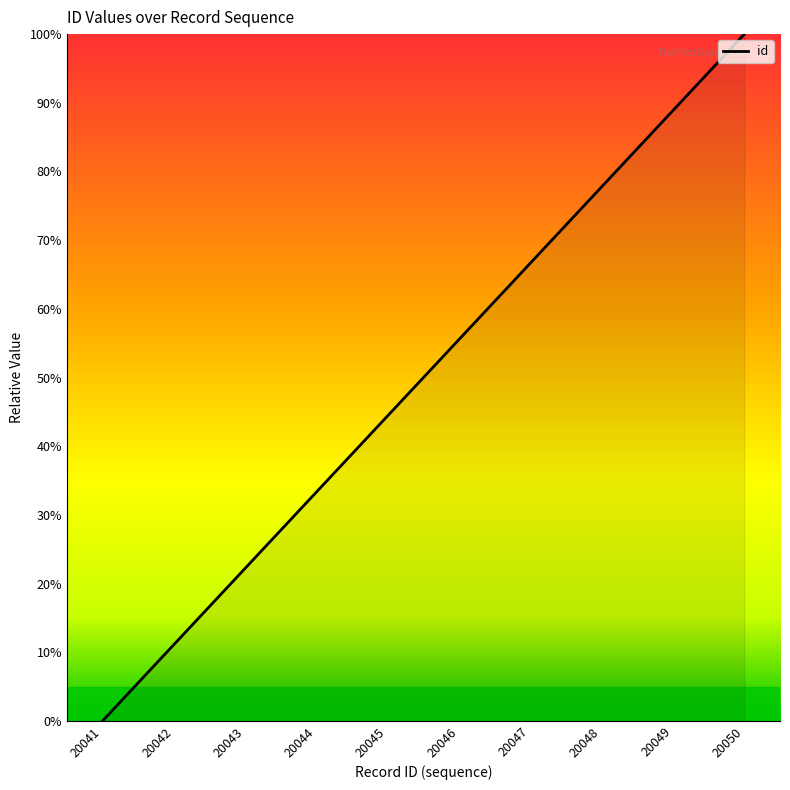

What is the change in value from 20041 to 20044?

+33.3